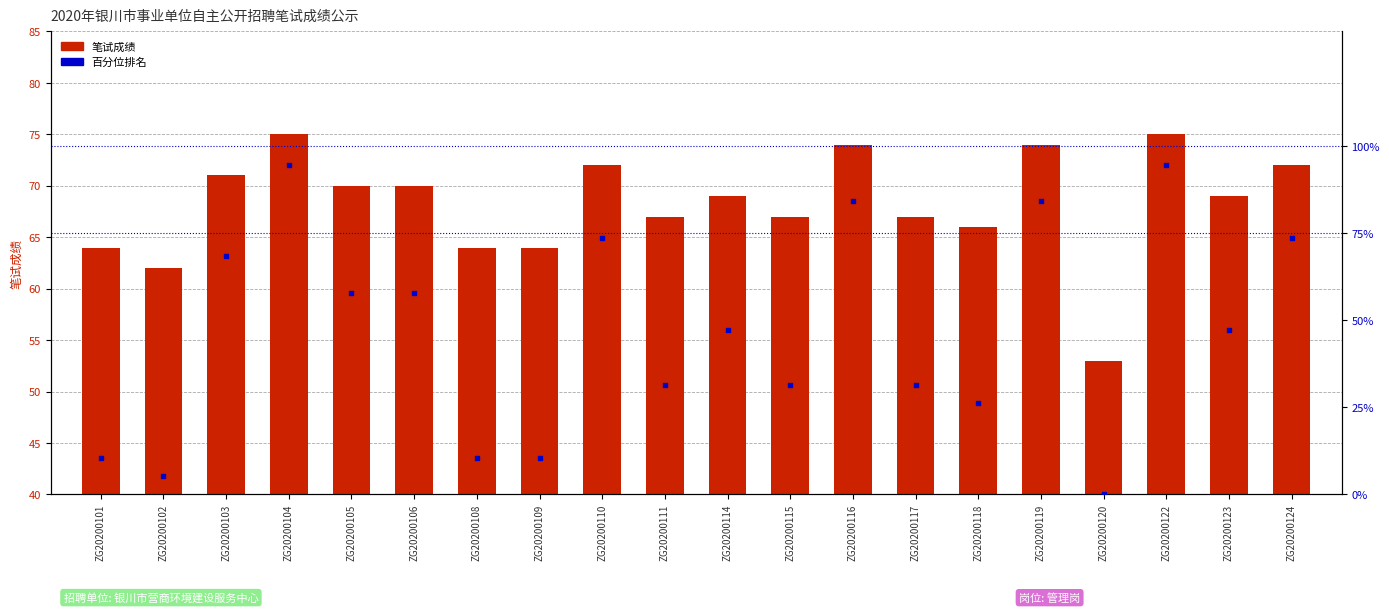

What is the total value across all series at ZG20200109?

74.5